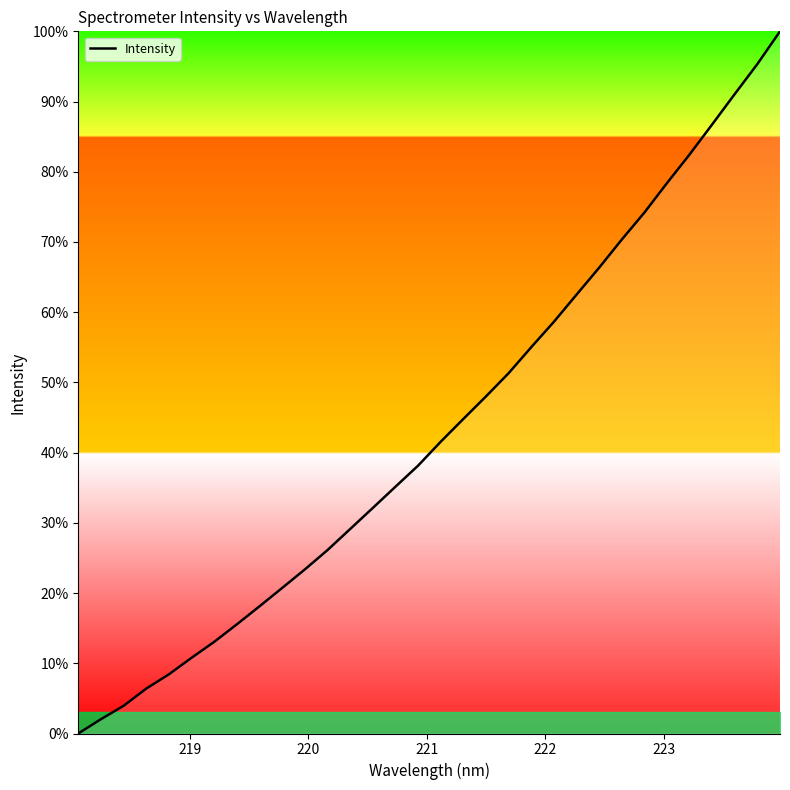

What is the difference between the maximum and minimum values?

100.0